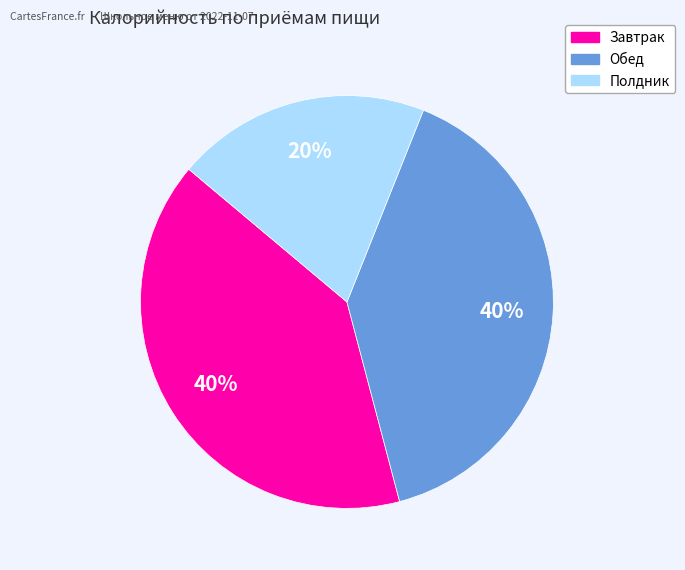

To the nearest percent, what is the difference between the largest and smallest slice percentages?

20%